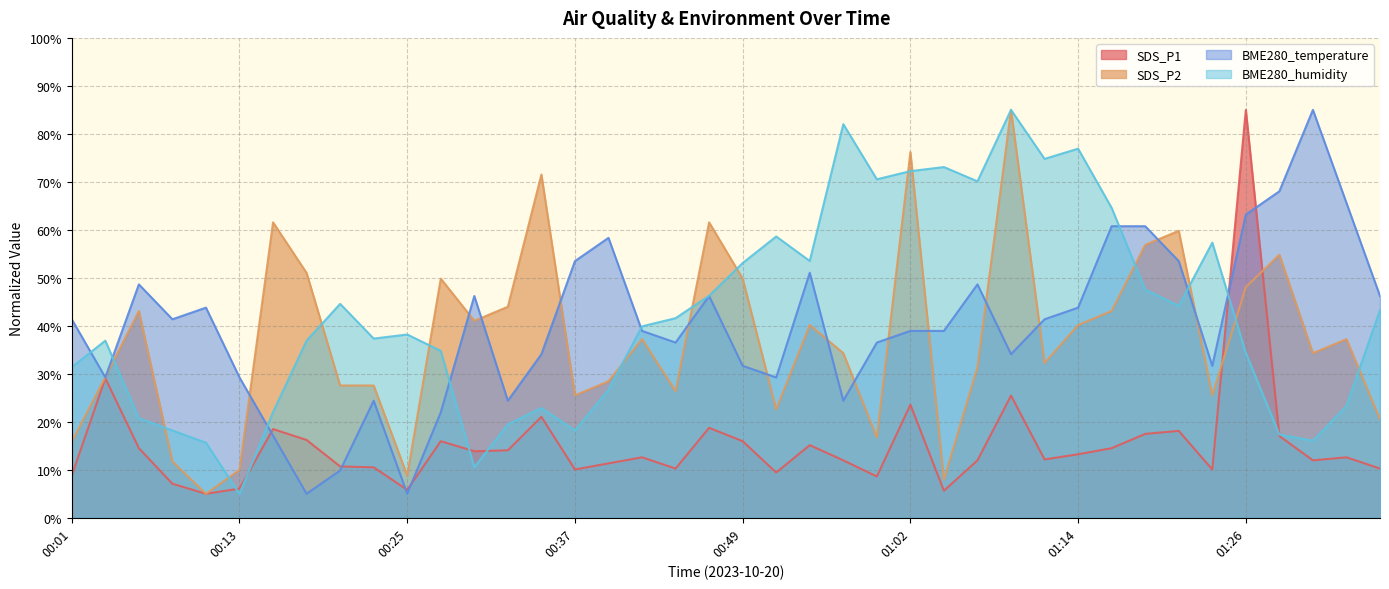

What is the average value of the BME280_humidity series?

42.1